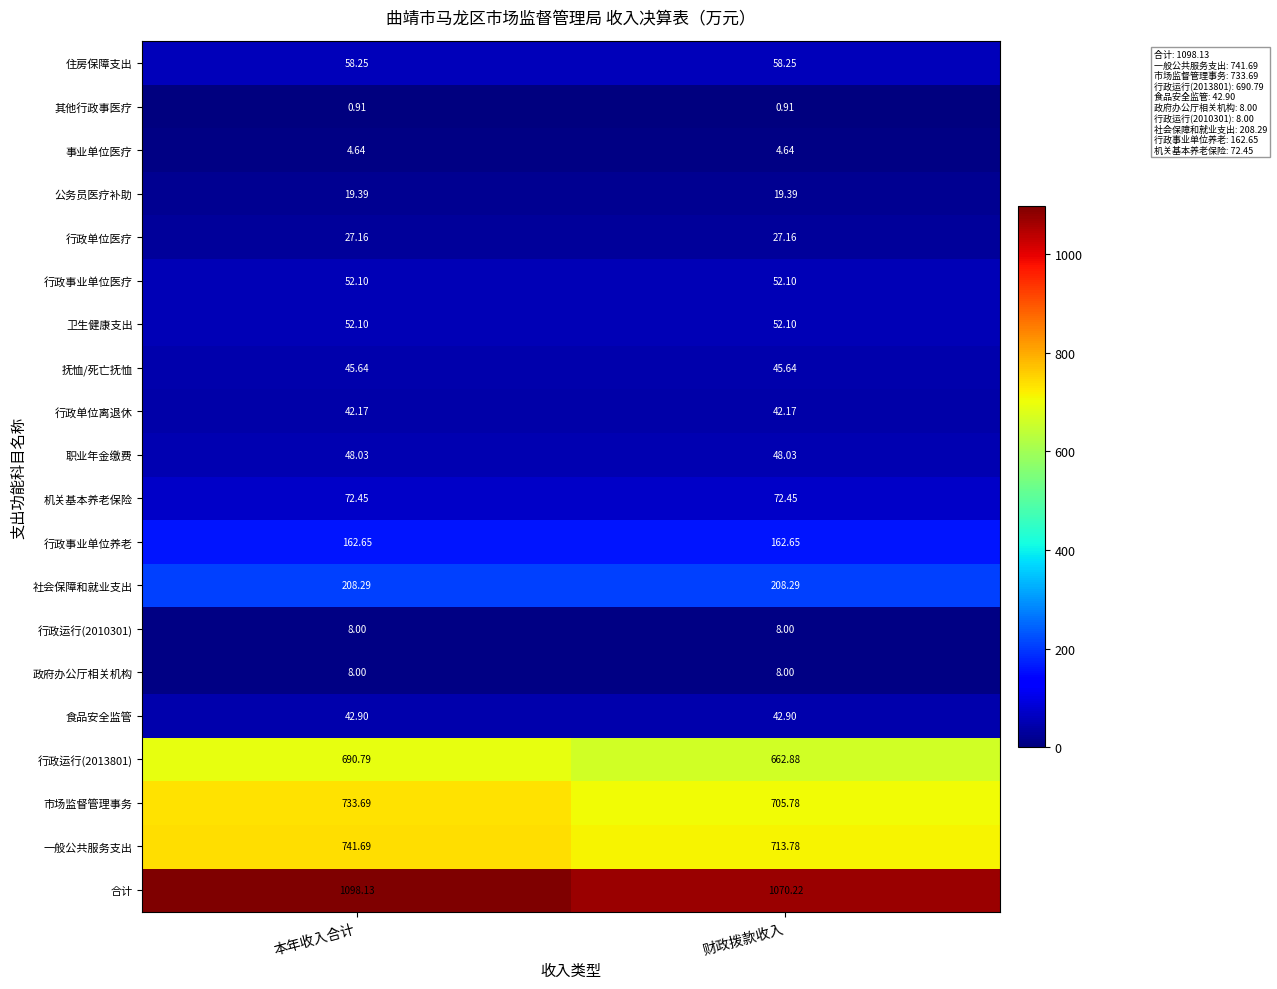

At which category is the sum across all series the highest?

本年收入合计